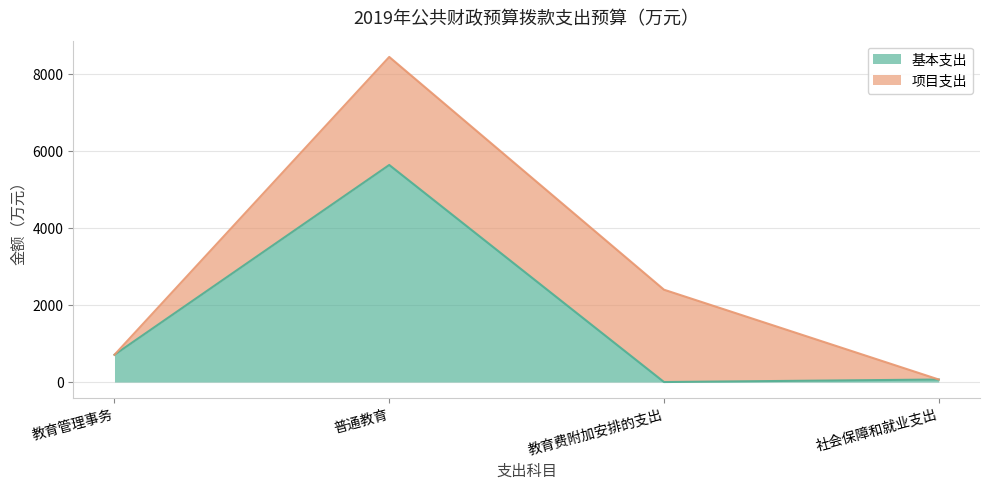

What is the value of the 1st point from the left?

708.6